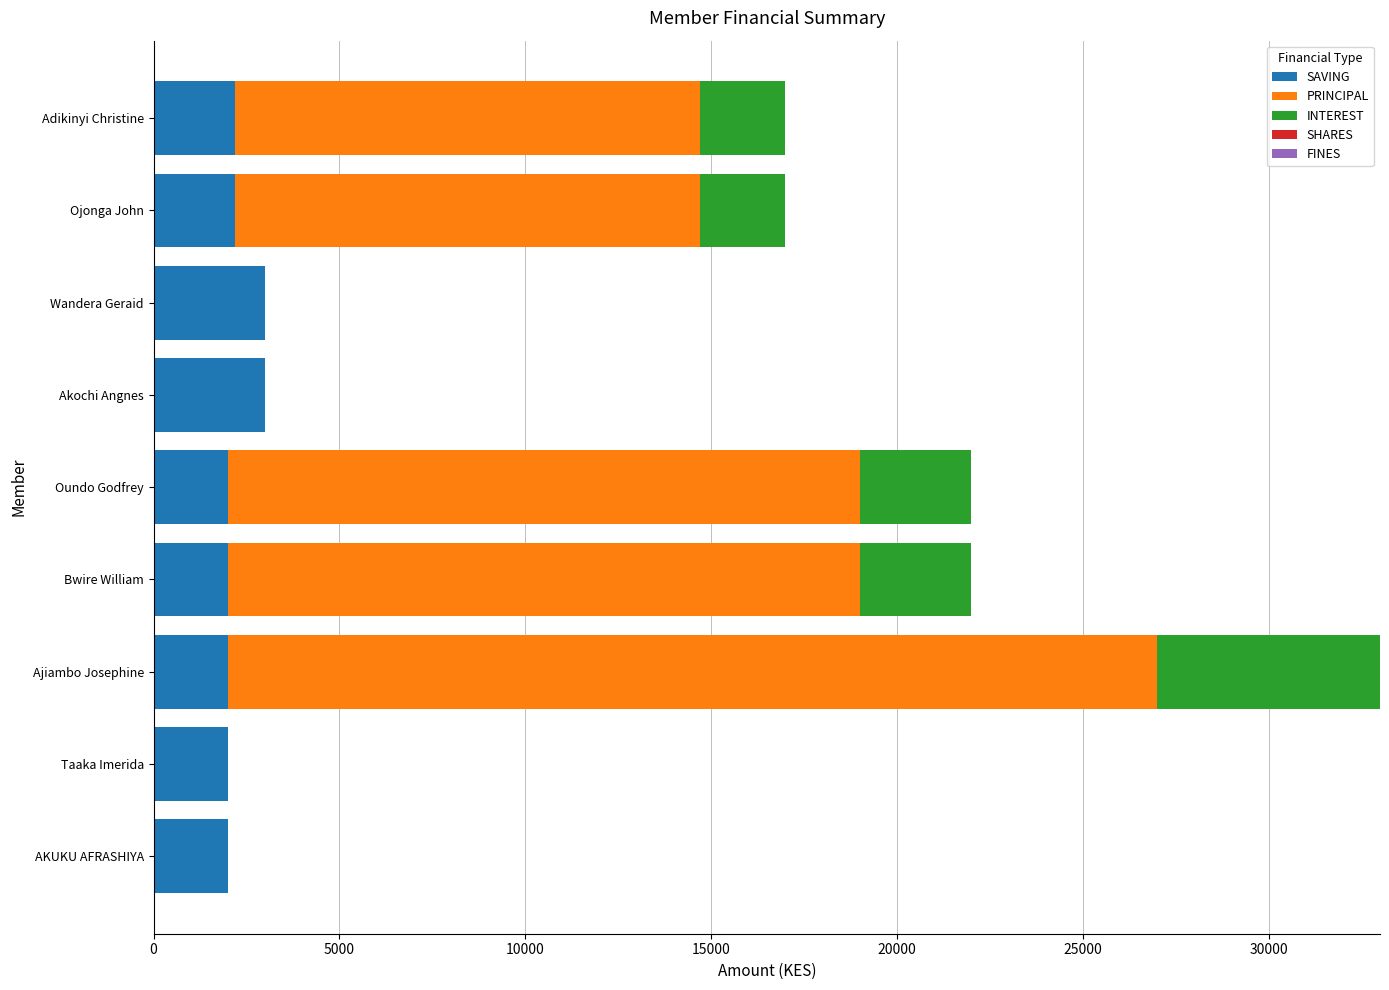

The SAVING series shows 2000 at AKUKU AFRASHIYA. True or false?

True